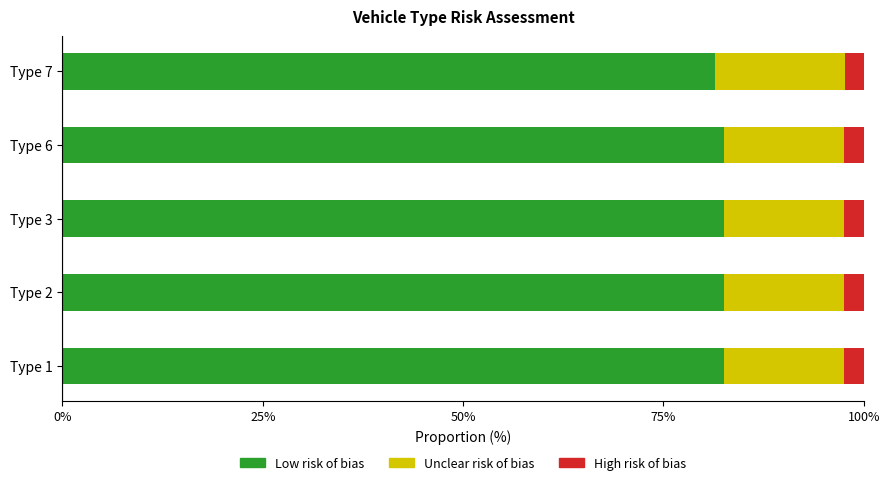

What is the total value across all series at Type 1?

100.0